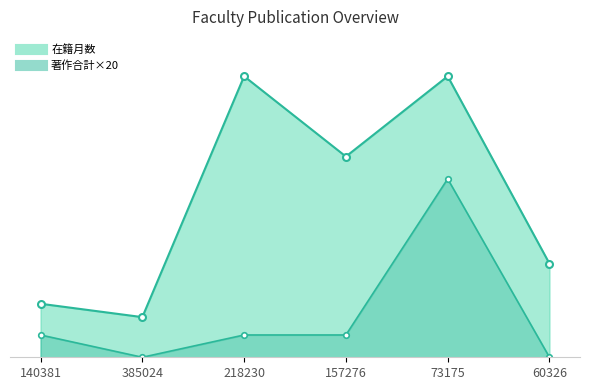

What position from the right is 218230?

4